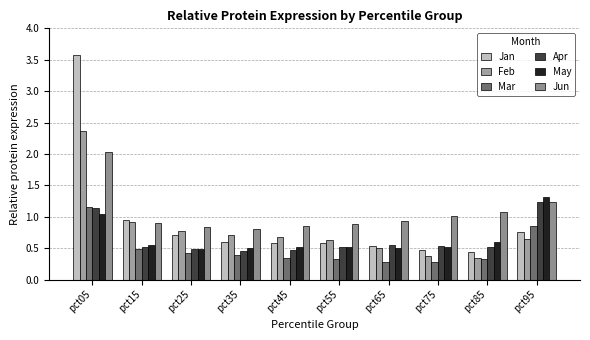

What is the value of the Feb bar at the 3rd from the left?

0.8